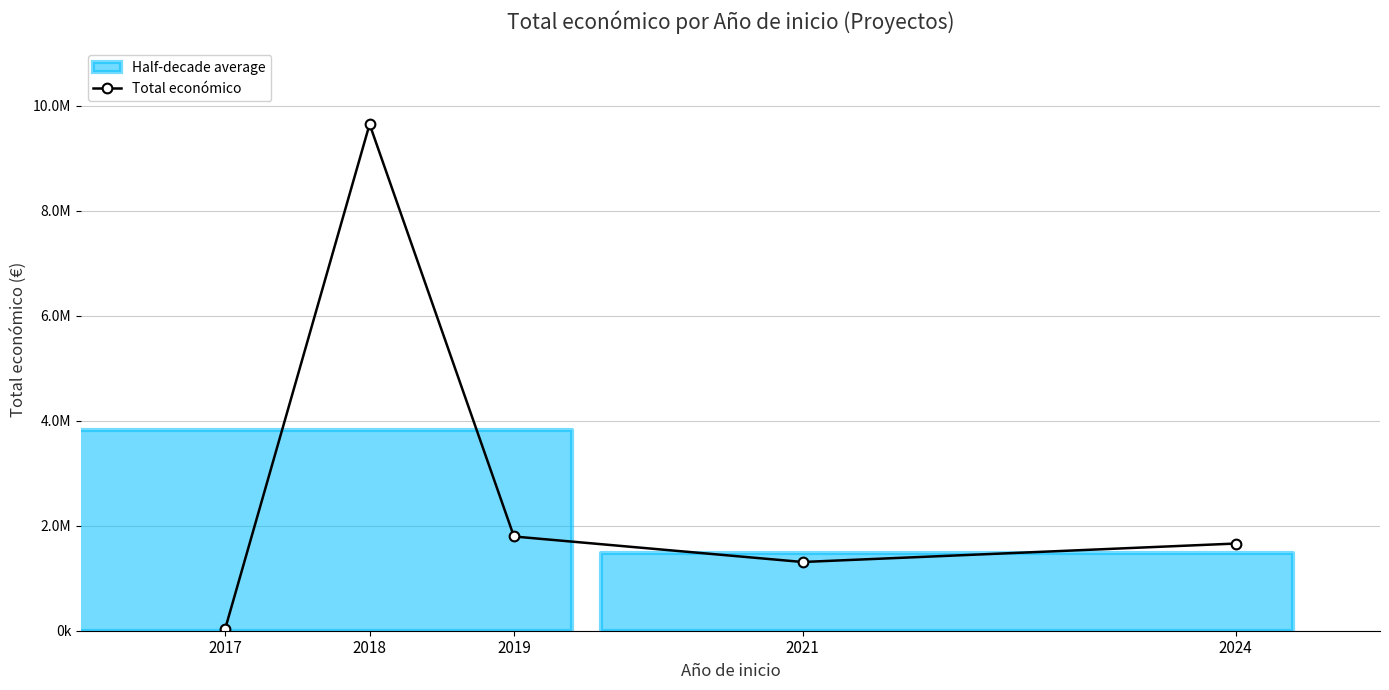

What is the change in value from 2021 to 2024?

+351449